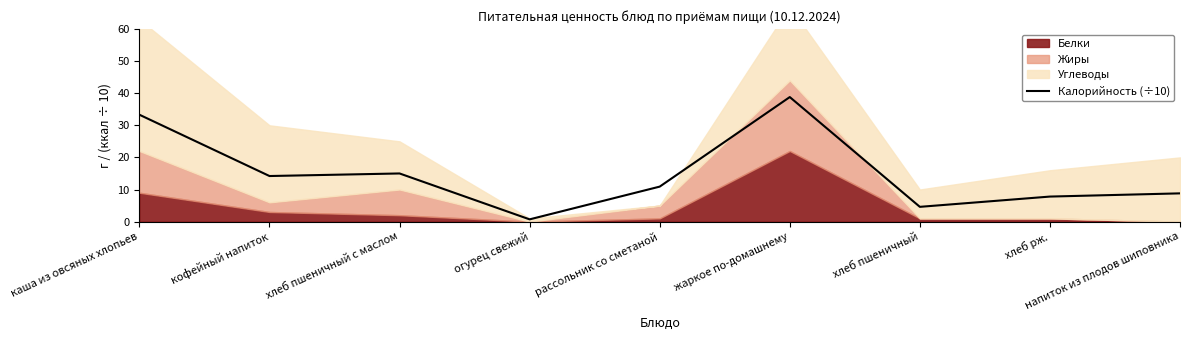

How many interior local valleys (lower than both neighbors) does the data have?

3